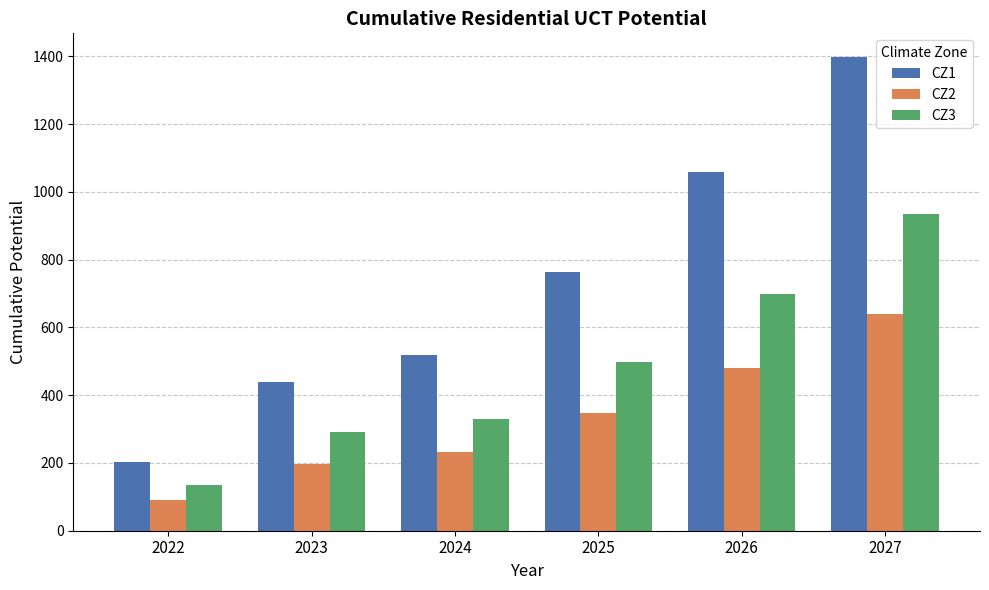

How many groups of bars are there?

6